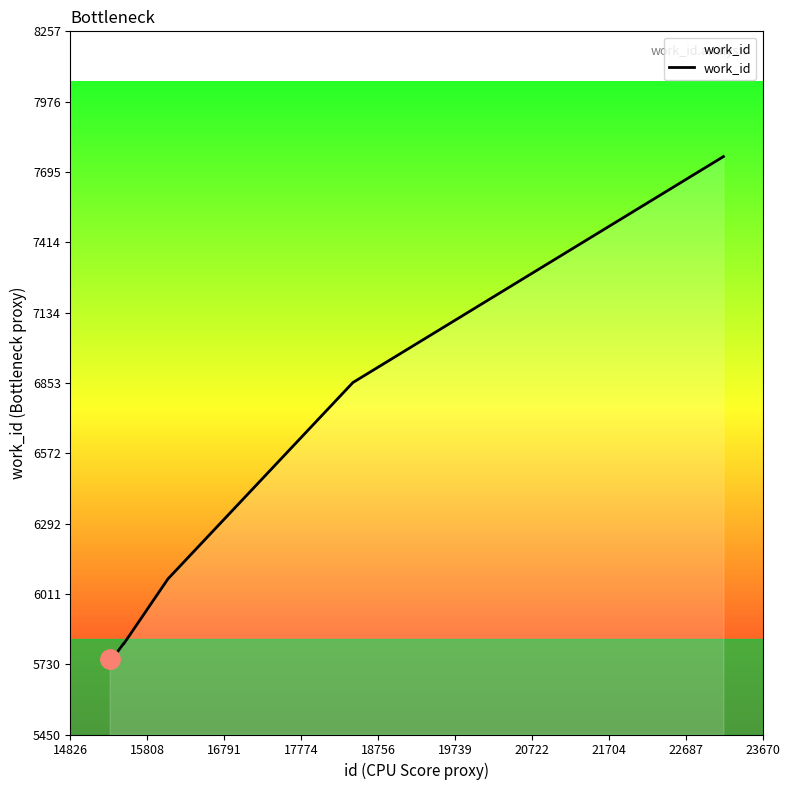

How many lines are shown in the chart?

1